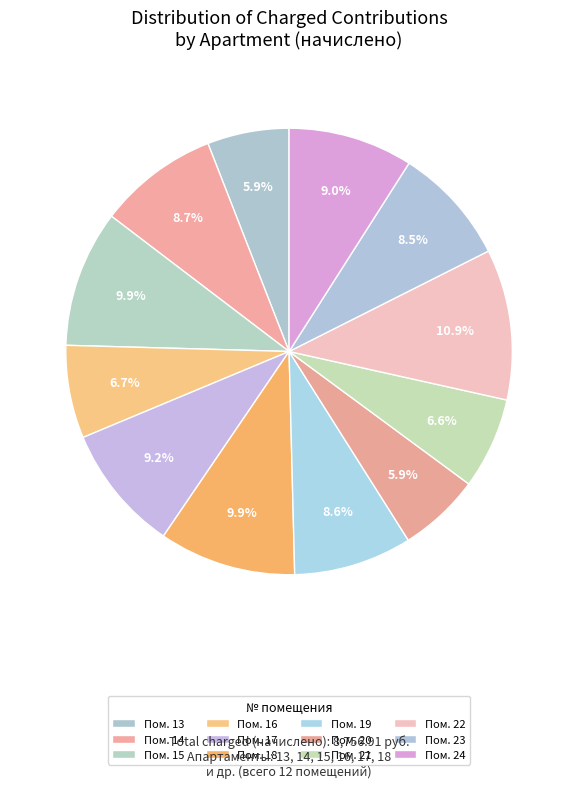

Which slice is the largest?

22